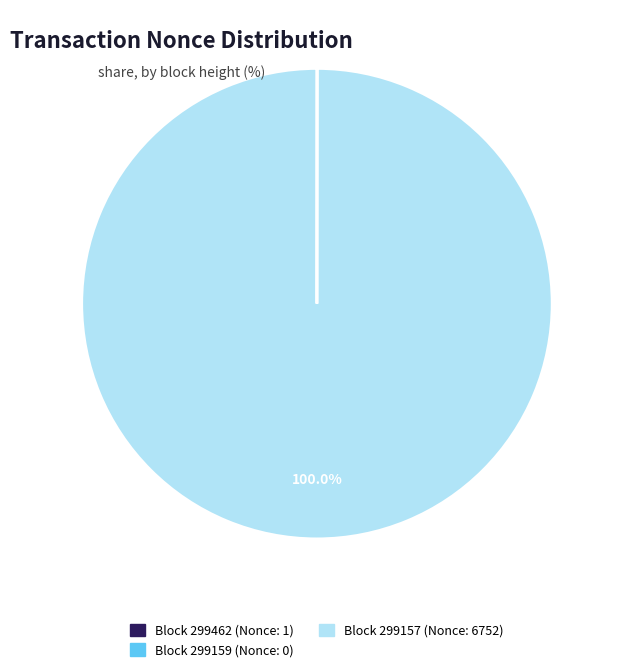

To the nearest percent, what is the difference between the largest and smallest slice percentages?

100%